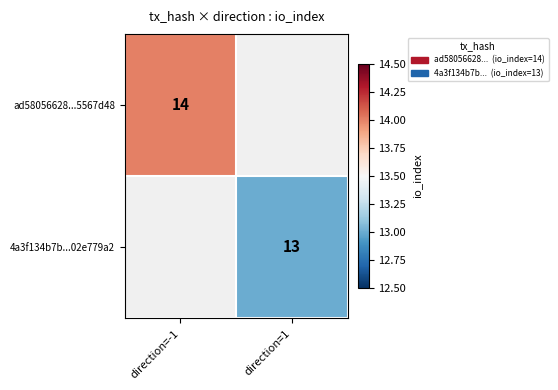

The ad58056628...5567d48 series shows 24 at direction=-1. True or false?

False